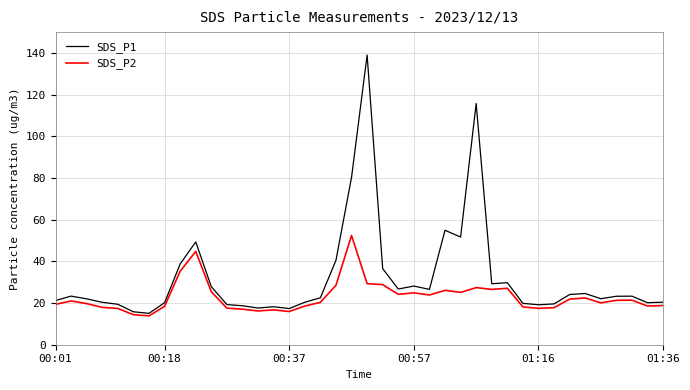

Does the chart display data point markers on the line(s)?

No